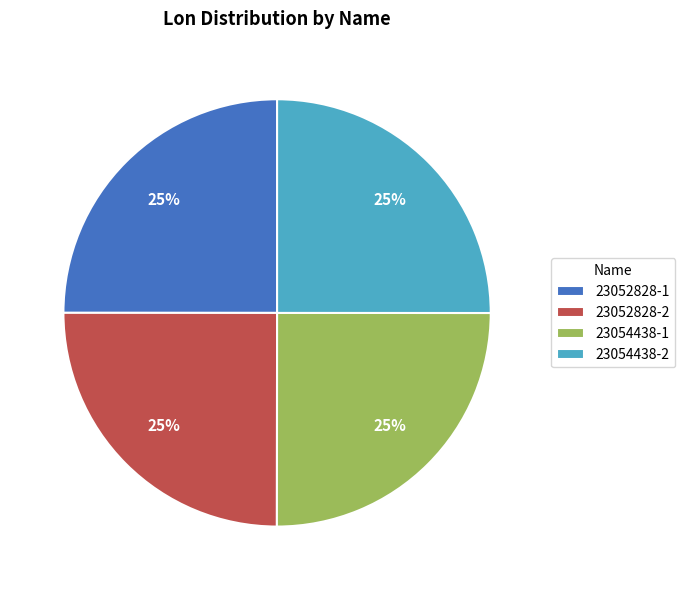

True or false: 23054438-2 accounts for 13% of the total.

False